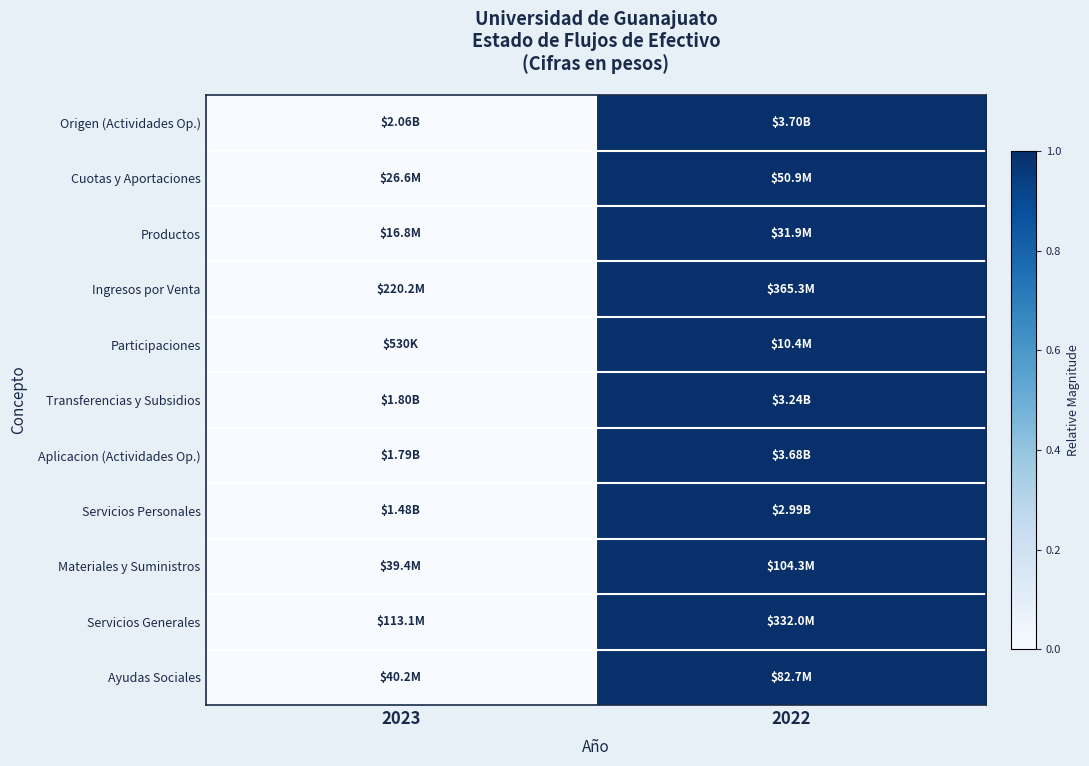

Between 2023 and 2022, which is larger?

2022